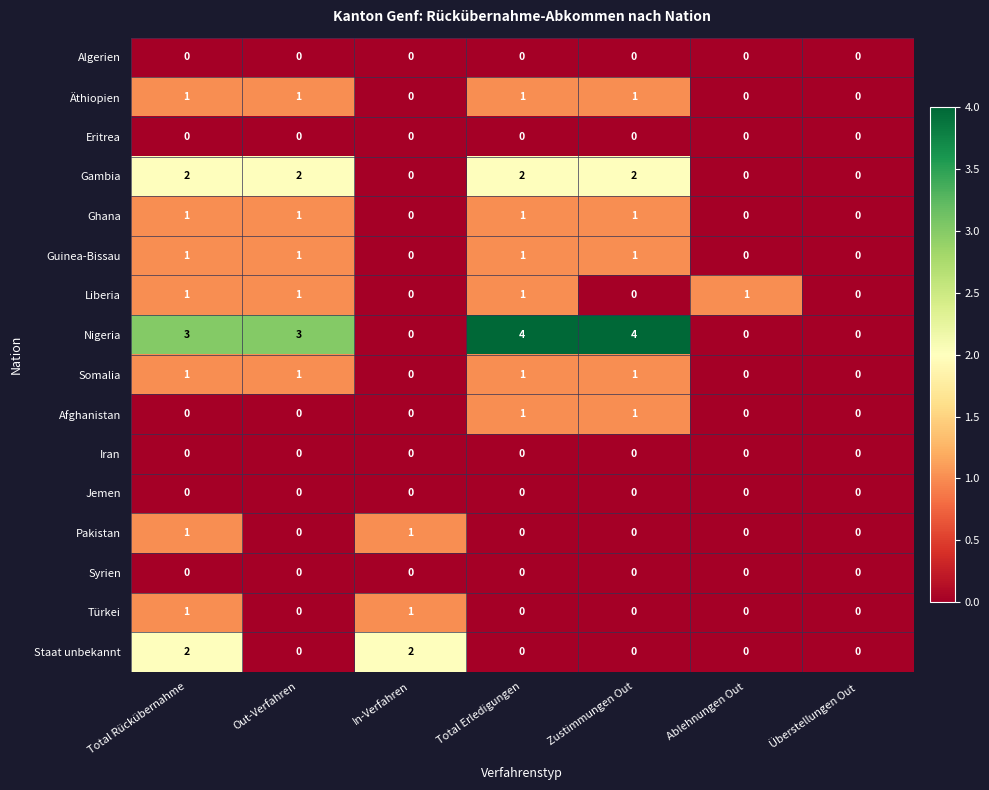

How many Afghanistan values are between 0 and 1?

7